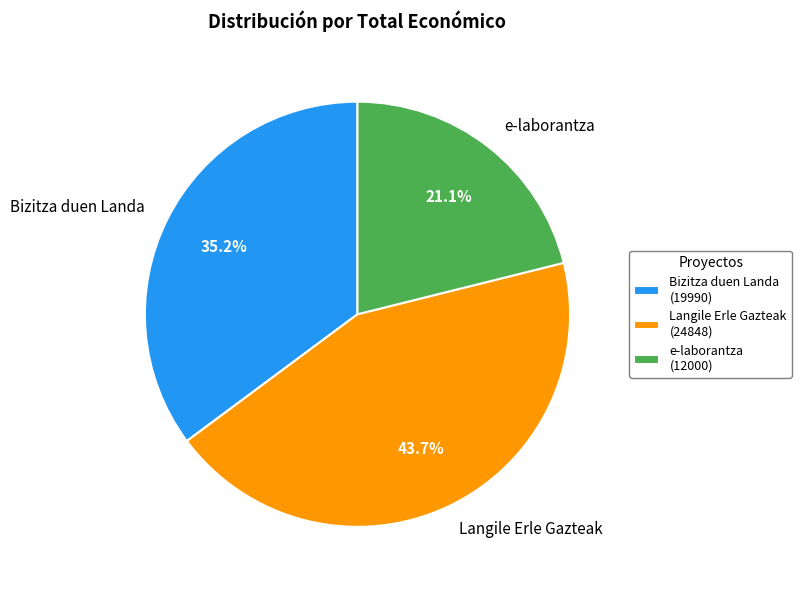

Between e-laborantza and Langile Erle Gazteak, which is larger?

Langile Erle Gazteak